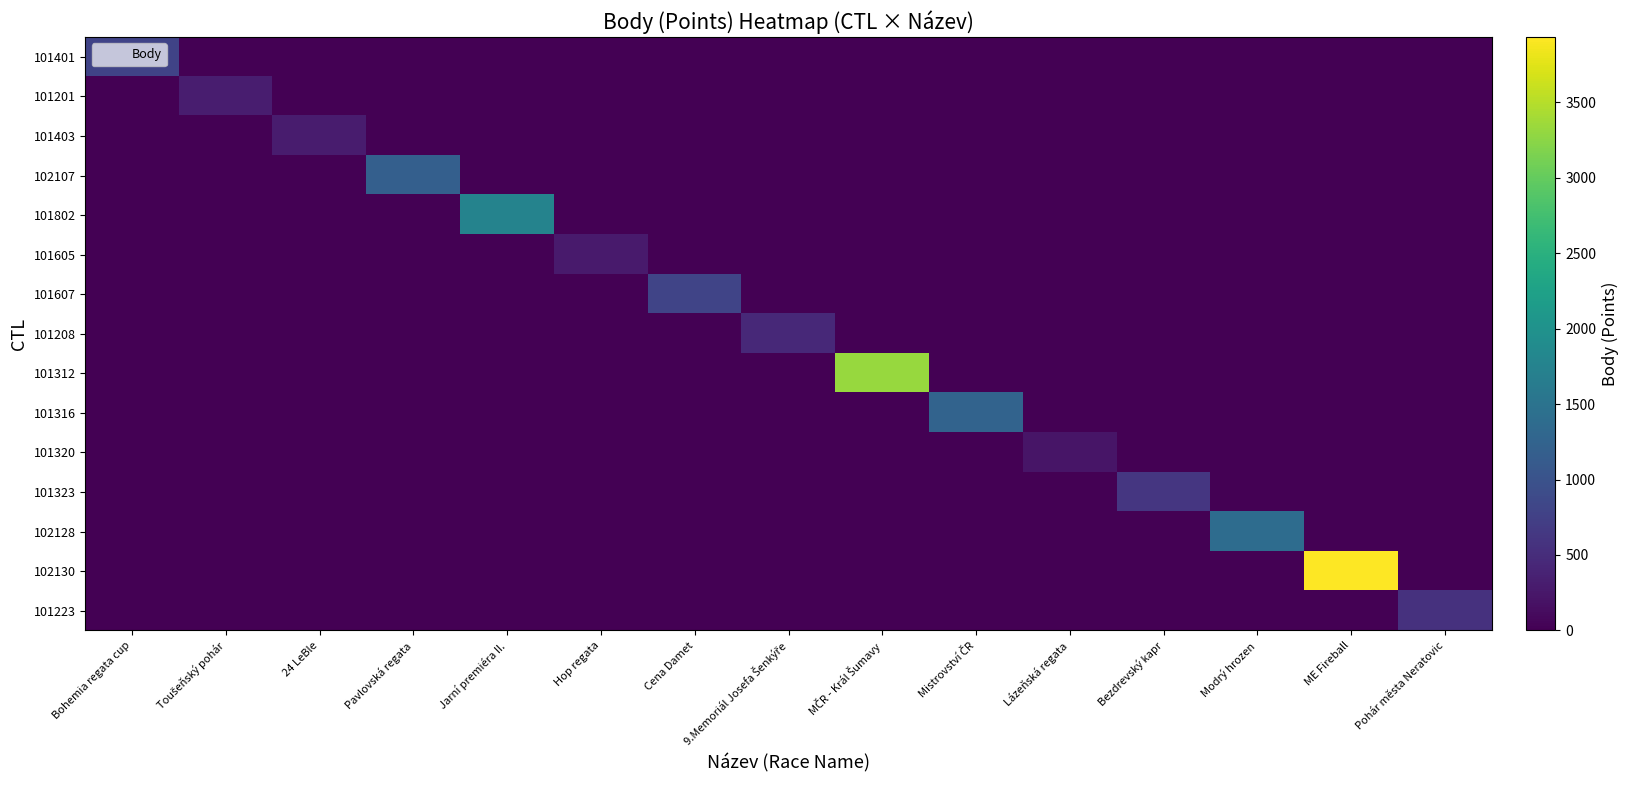

At which category is the sum across all series the highest?

ME Fireball